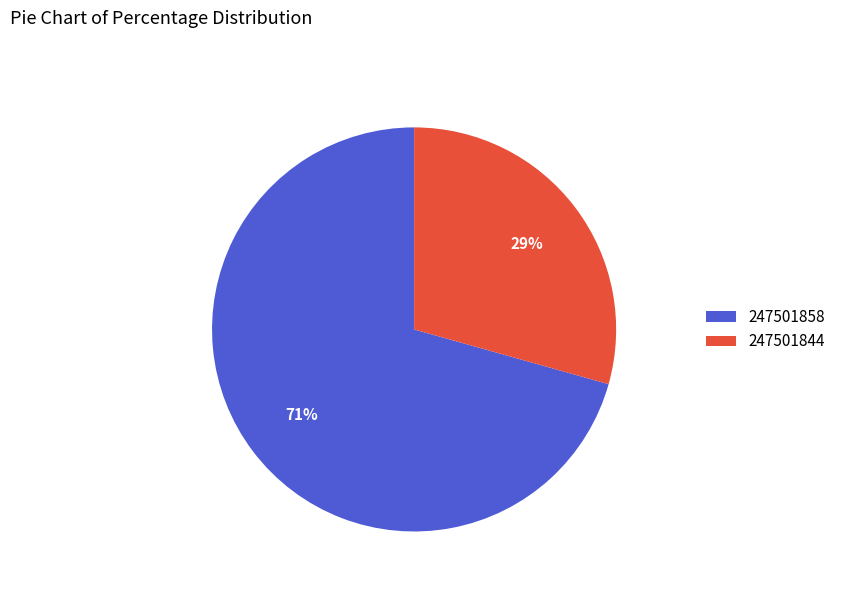

To the nearest percent, what is the combined percentage of 247501858 and 247501844?

100%